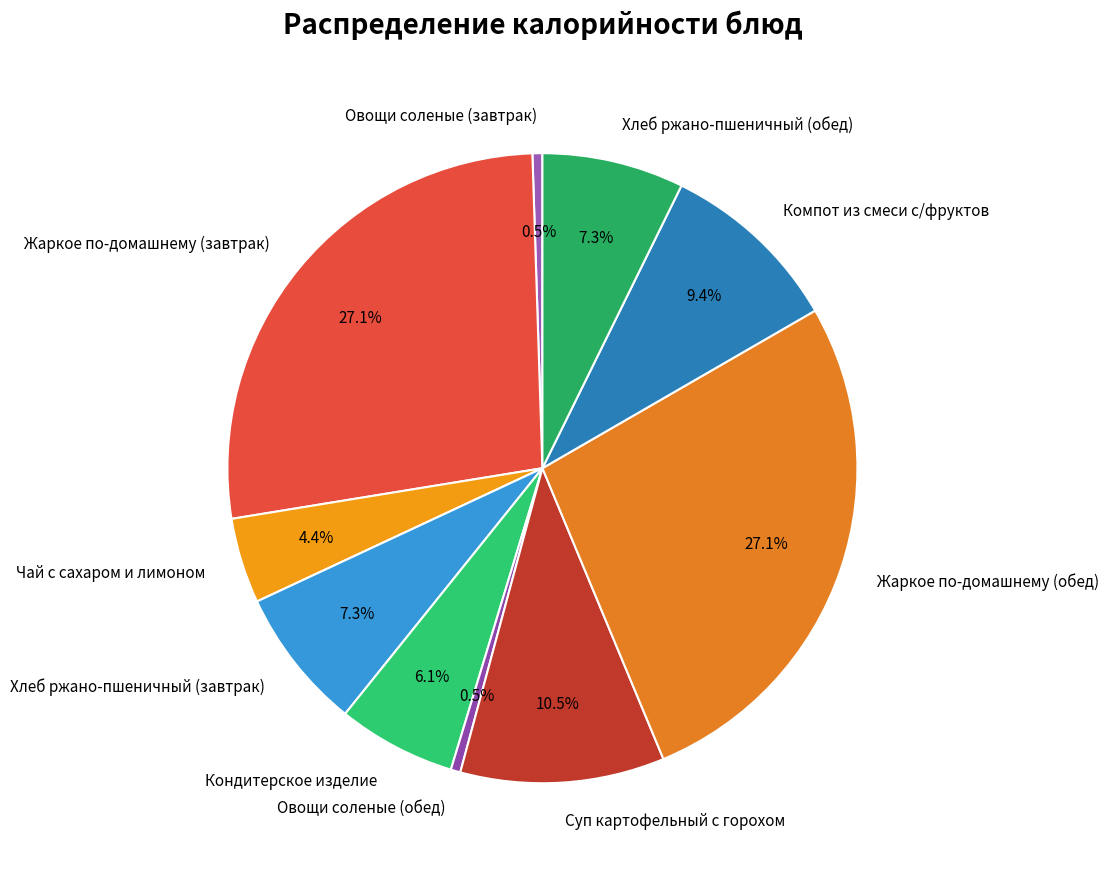

How much of the chart is everything except Суп картофельный с горохом?

89.5%